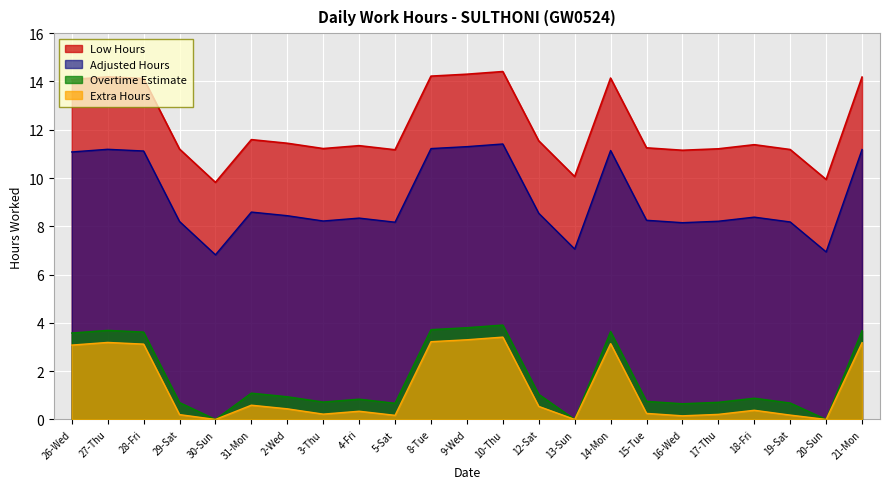

At which label is the value closest to 12?

31-Mon